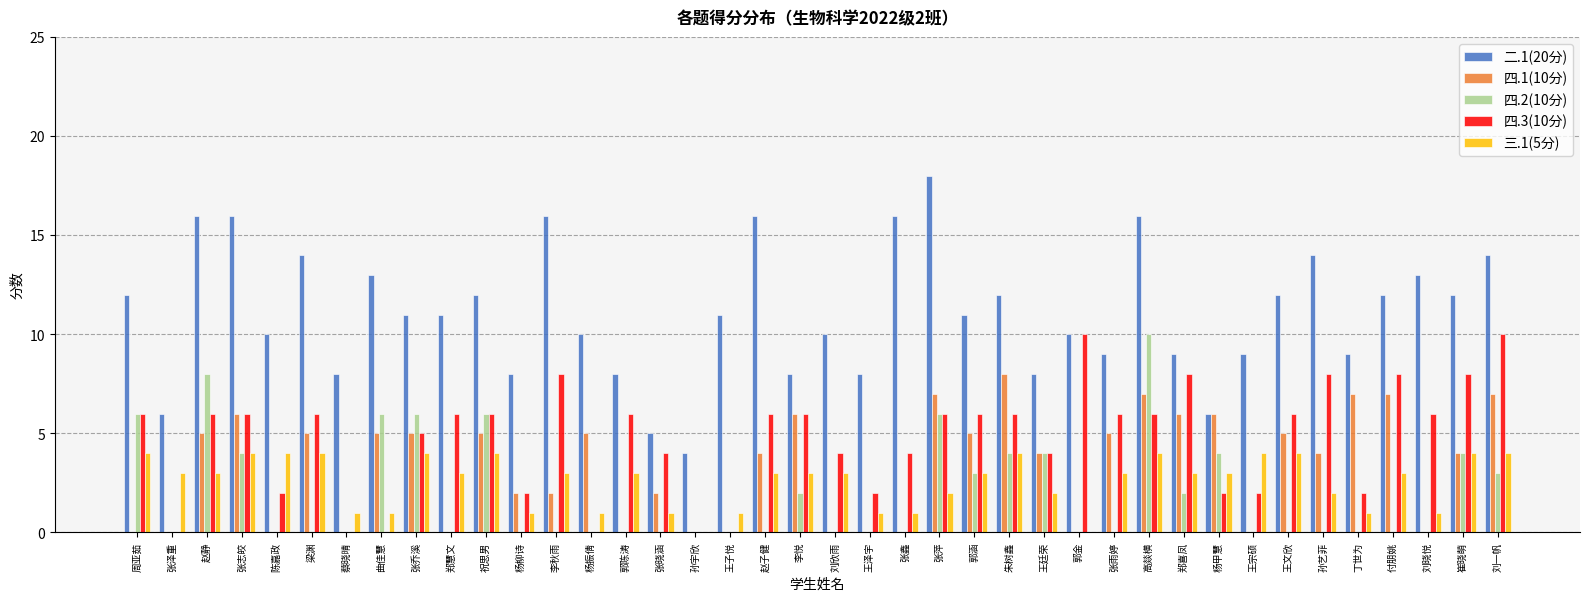

Count the 四.2(10分) values in the range 0 to 4.

33